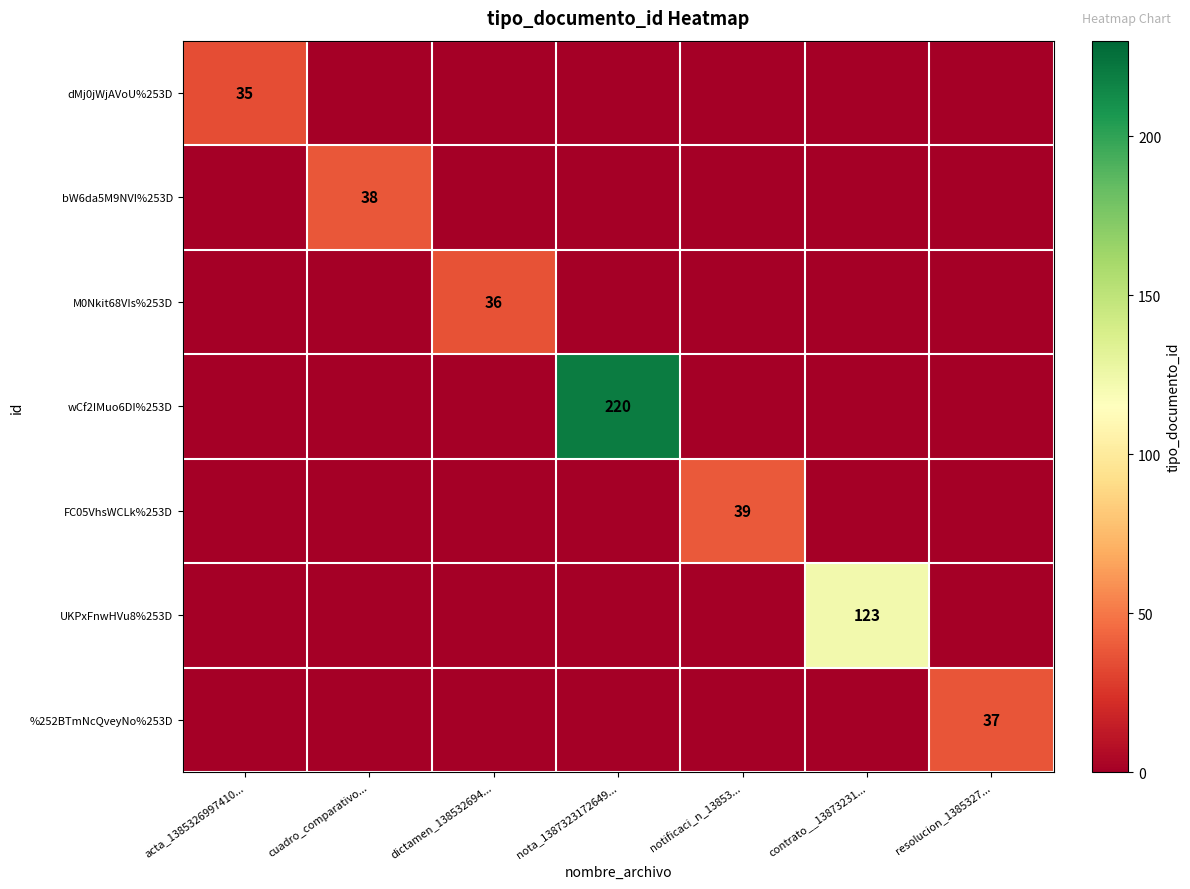

The value of wCf2IMuo6DI%253D at nota_1387323172649... is 220. True or false?

True